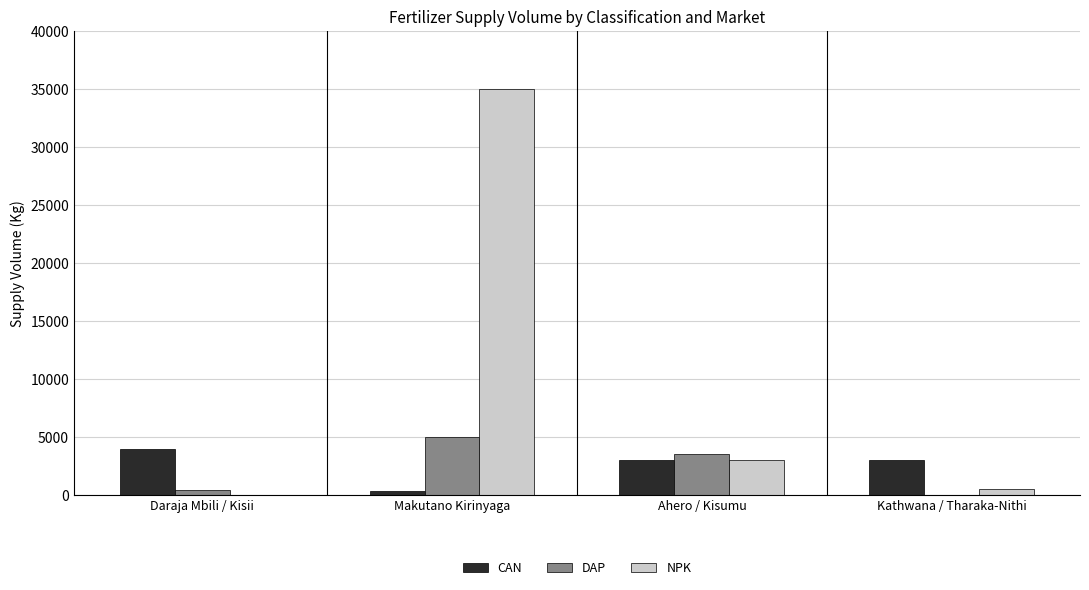

Which series changed the most between Makutano Kirinyaga and Ahero / Kisumu?

NPK